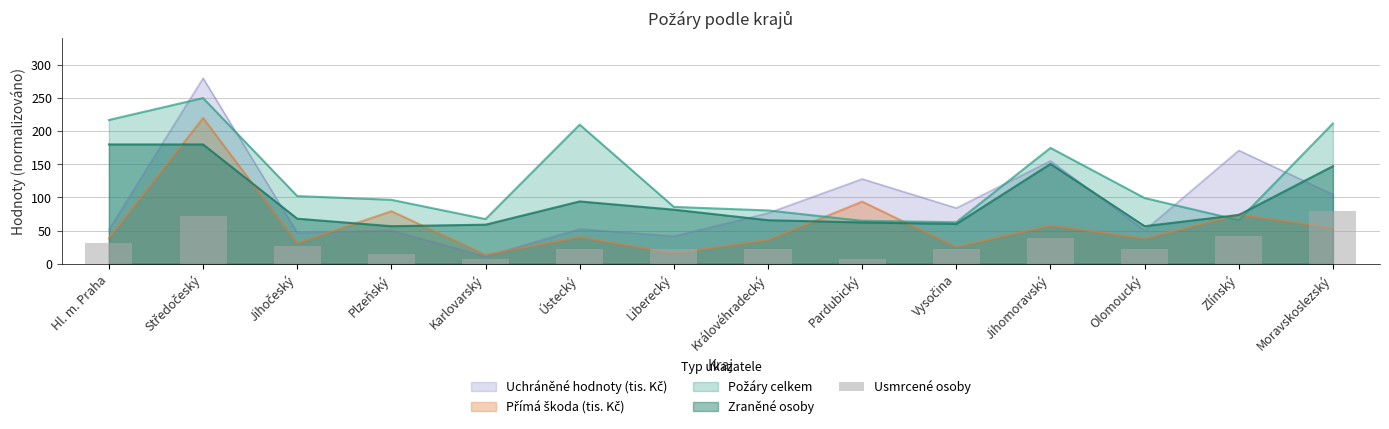

Which label corresponds to the smallest value in the chart?

Karlovarský